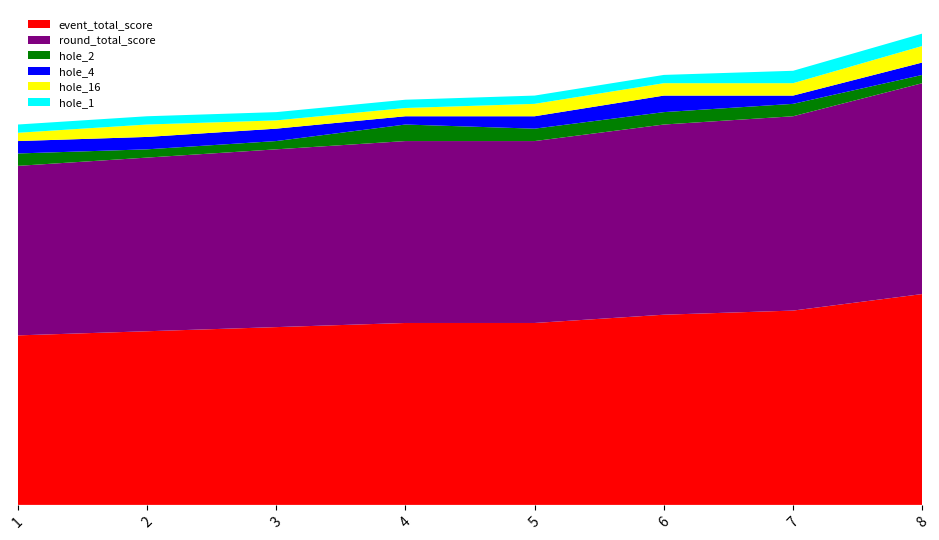

Reading left to right, extract all data points from this chart.

event_total_score: 1=41	2=42	3=43	4=44	5=44	6=46	7=47	8=51
round_total_score: 1=41	2=42	3=43	4=44	5=44	6=46	7=47	8=51
hole_2: 1=3	2=2	3=2	4=4	5=3	6=3	7=3	8=2
hole_4: 1=3	2=3	3=3	4=2	5=3	6=4	7=2	8=3
hole_16: 1=2	2=3	3=2	4=2	5=3	6=3	7=3	8=4
hole_1: 1=2	2=2	3=2	4=2	5=2	6=2	7=3	8=3